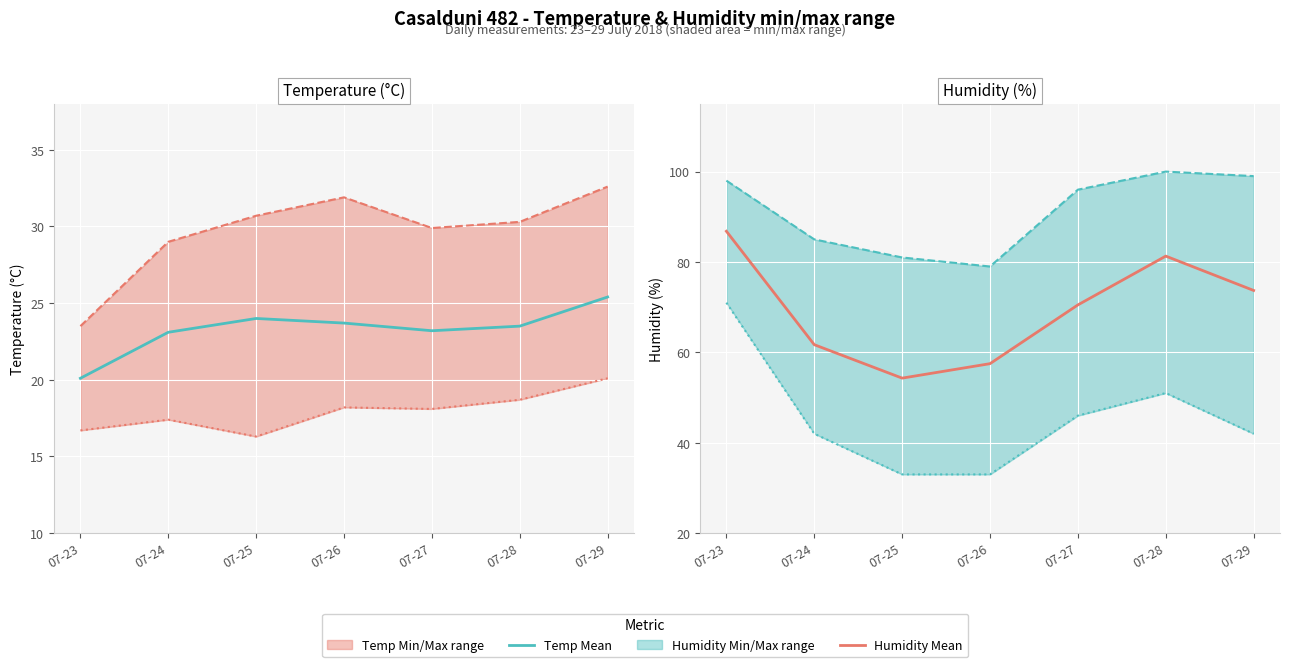

Reading left to right, extract all data points from this chart.

Daily mean: 86.8	61.7	54.3	57.5	70.5	81.3	73.7
Daily max: 98.0	85.0	81.0	79.0	96.0	100.0	99.0
Daily min: 71.0	42.0	33.0	33.0	46.0	51.0	42.0